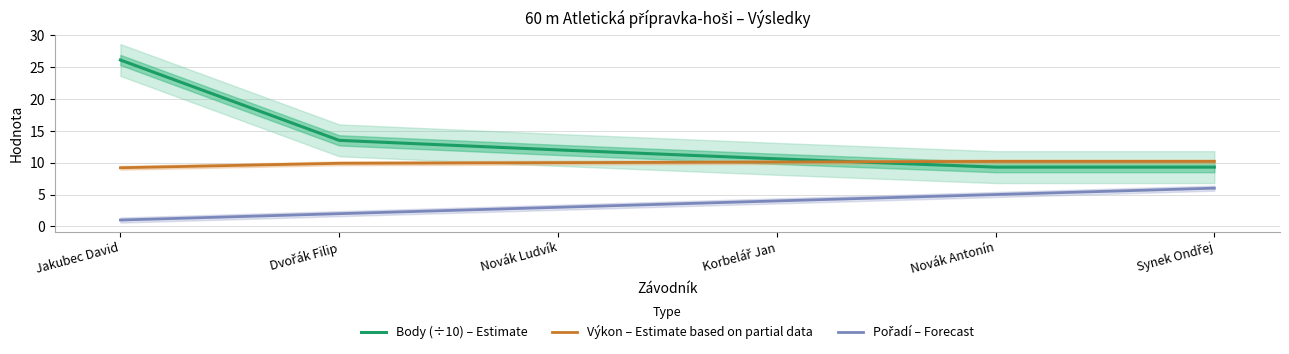

Is this an area chart (filled region under the line)?

No